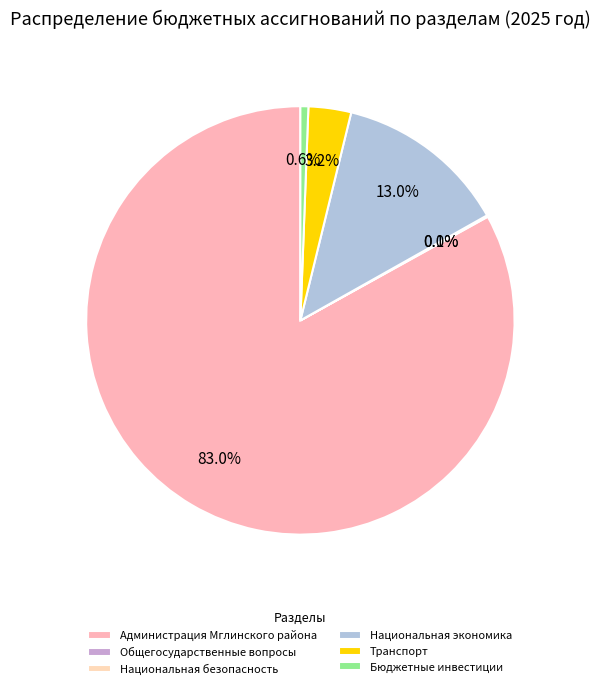

Combined, do Общегосударственные вопросы and Администрация Мглинского района account for over 50%?

Yes